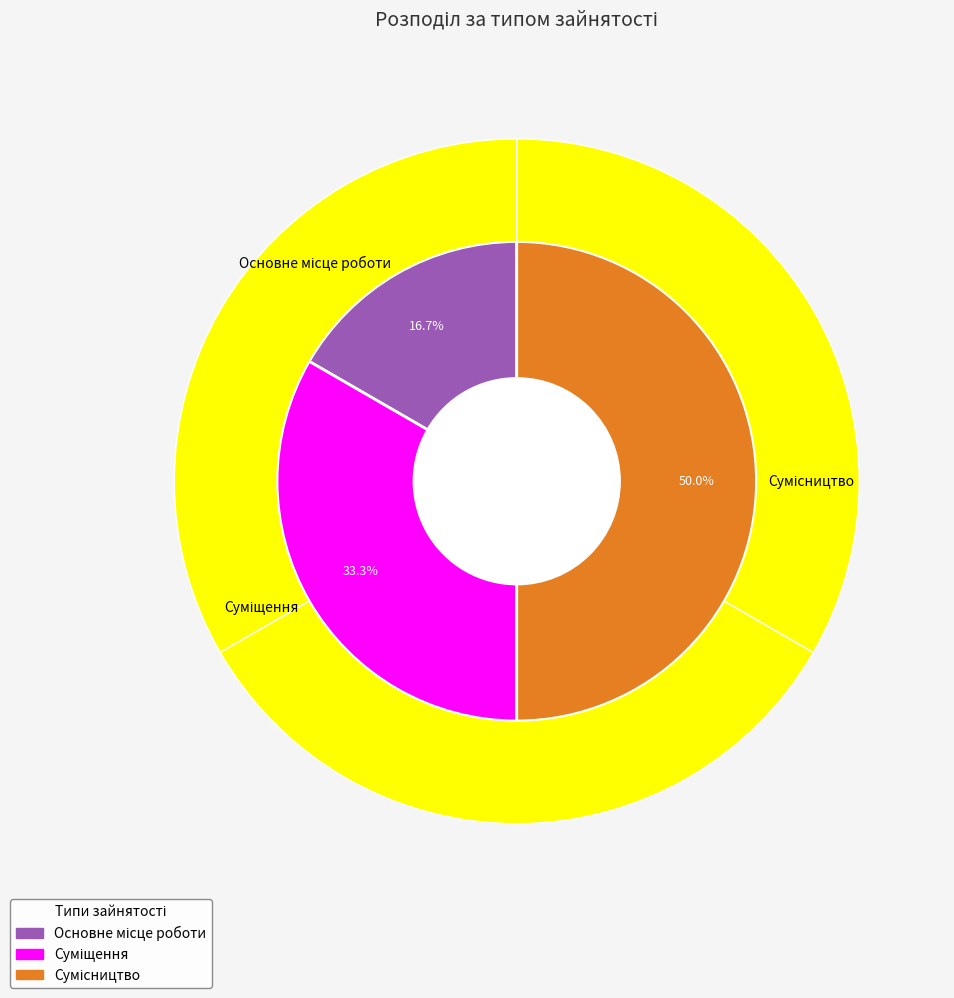

True or false: Основне місце роботи accounts for 17% of the total.

True